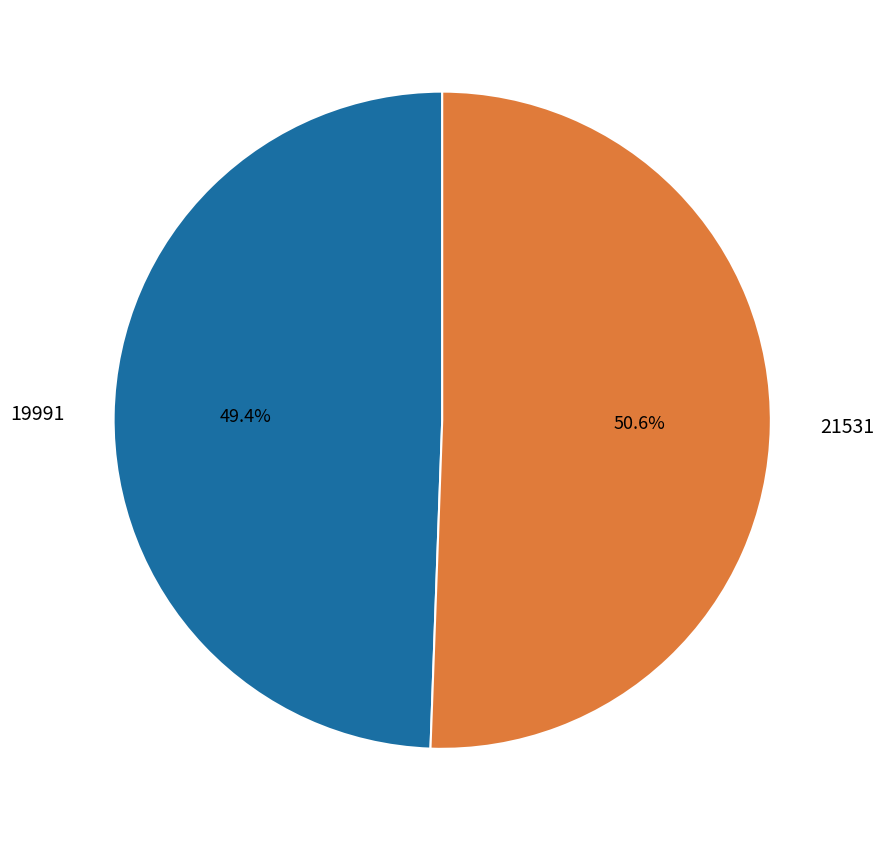

Count the number of slices in the pie.

2